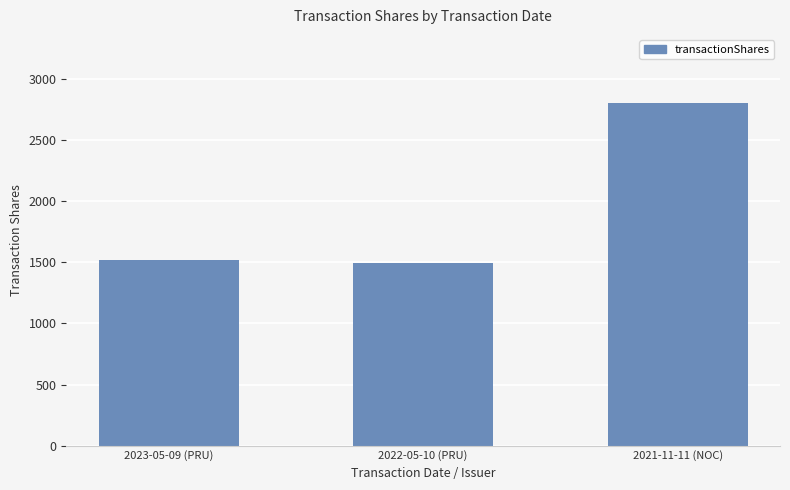

Which category has the highest value across all series?

2021-11-11 (NOC)